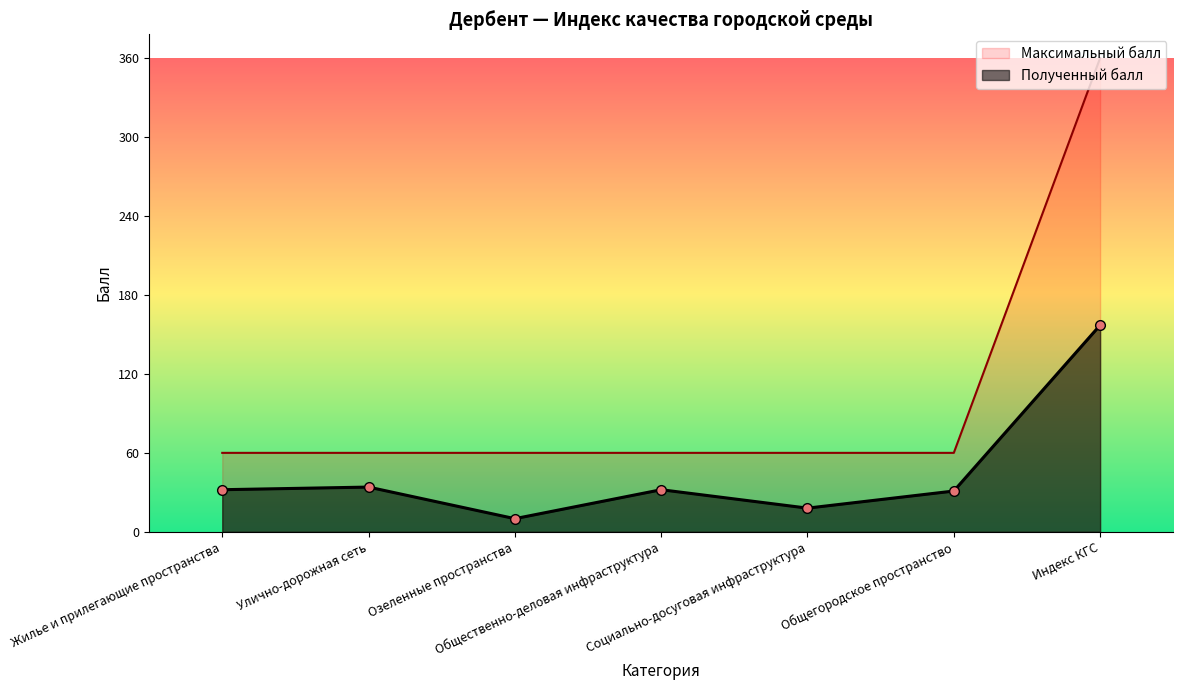

Reading right to left, extract all data points from this chart.

Максимальный балл: 360	60	60	60	60	60	60
Полученный балл: 157	31	18	32	10	34	32